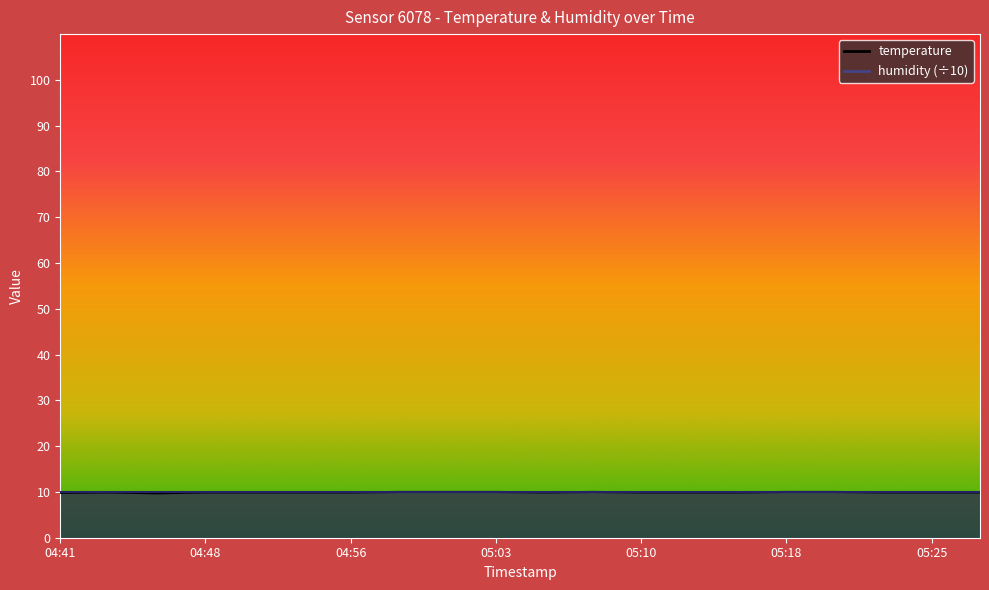

What is the ratio of the value at 05:28 to the value at 05:01?

1.0